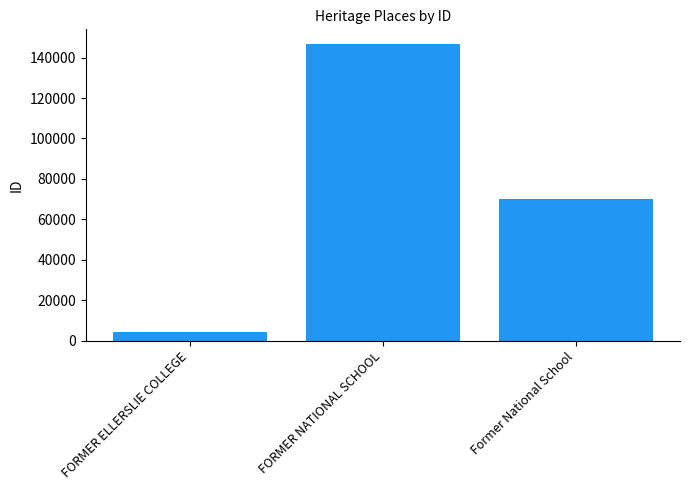

What is the value of the 2nd bar from the left?

146622